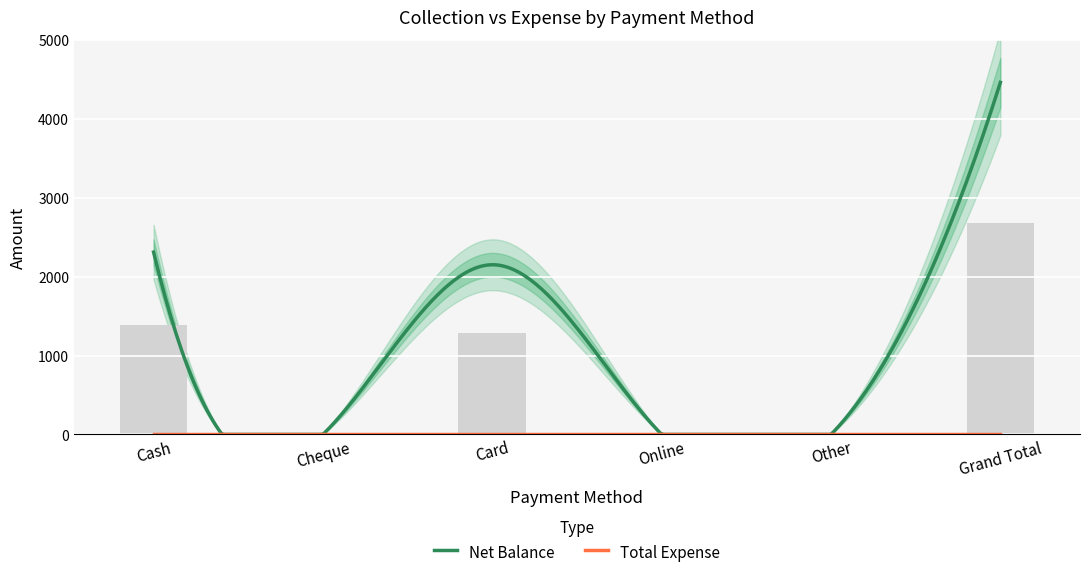

At which label is the value closest to 1338?

Cash